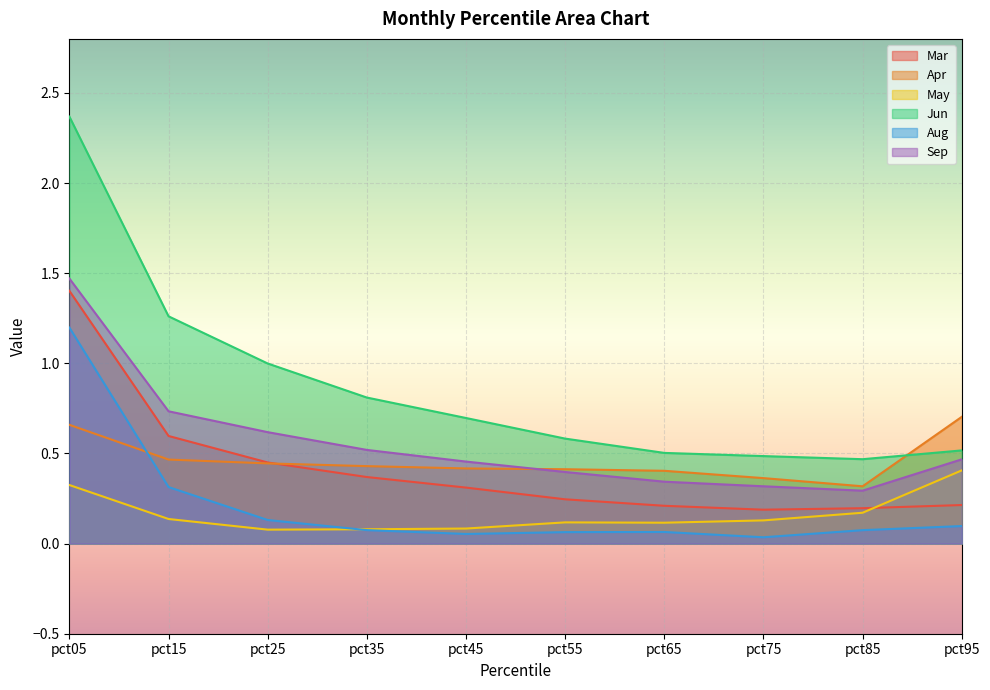

How many intersections are there between Aug and May?

1